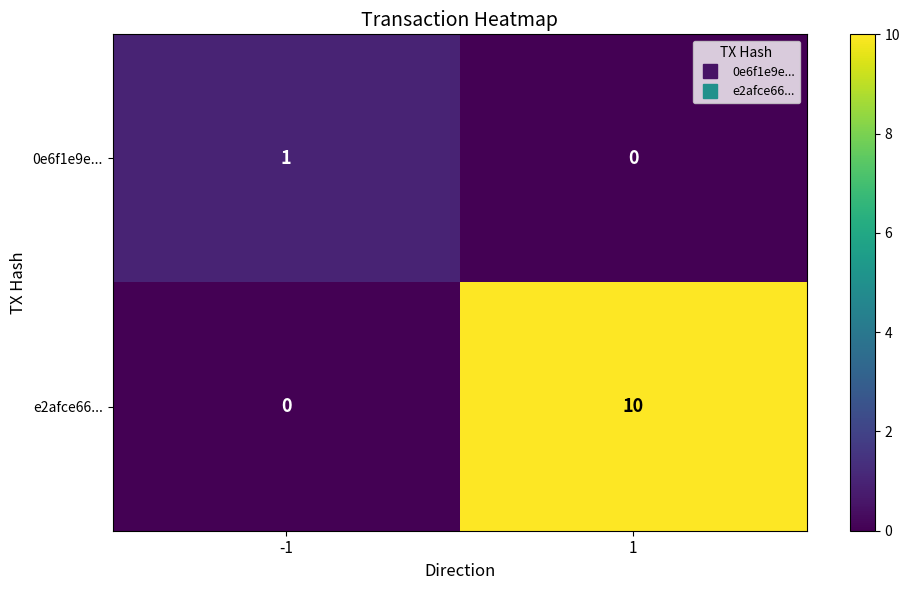

What is the difference between the e2afce66... values at 1 and -1?

10